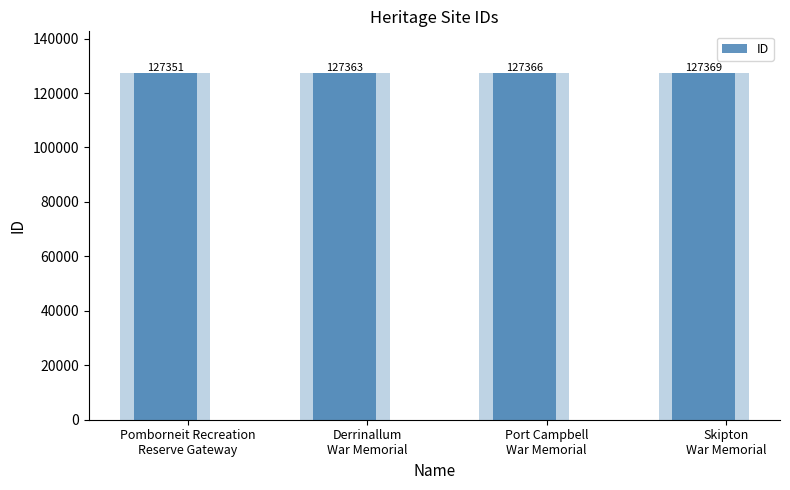

Count the number of values greater than 127366.

1